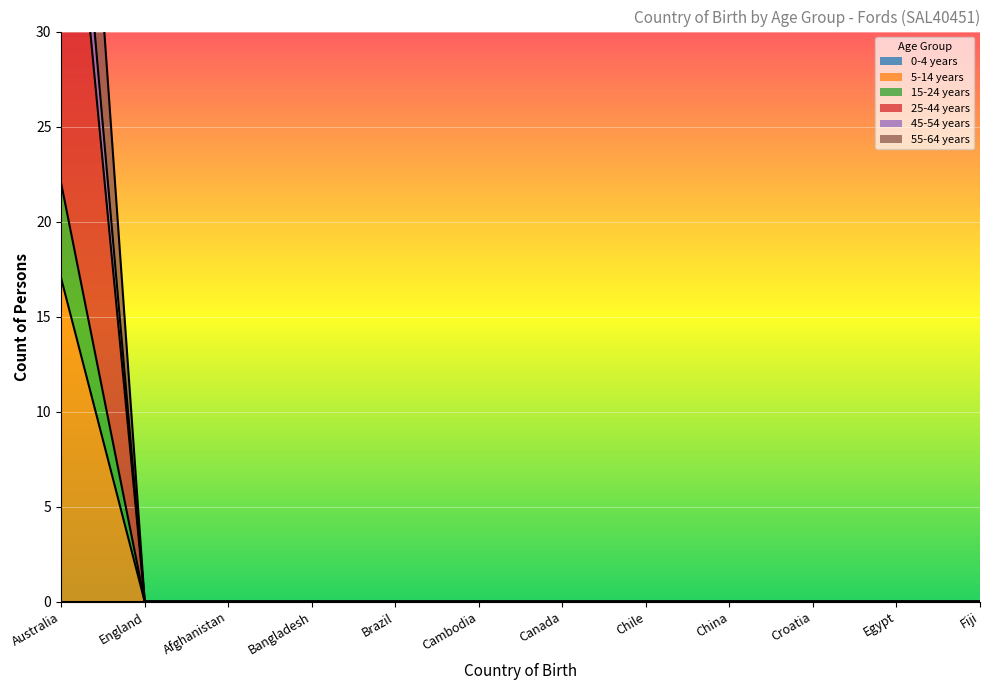

True or false: 15-24 years and 55-64 years cross at least once.

False